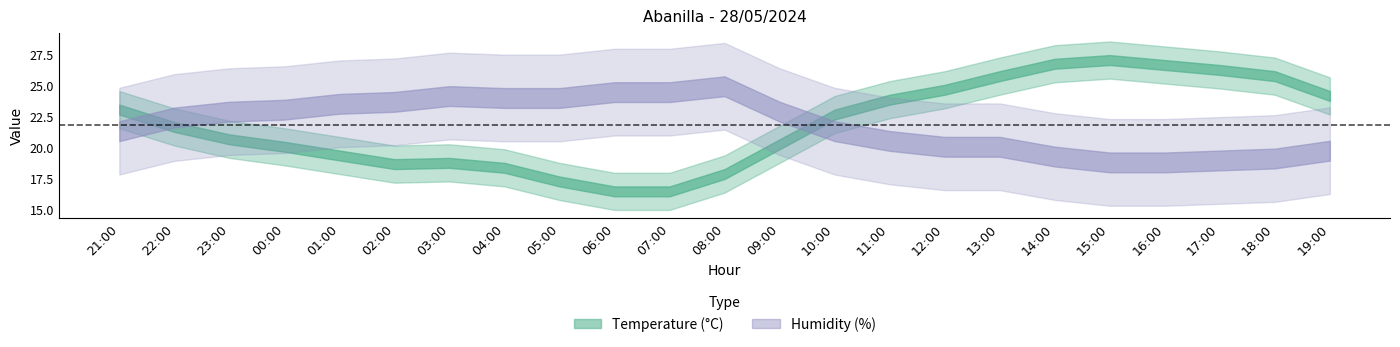

At which label does Humidity first exceed 22?

22:00